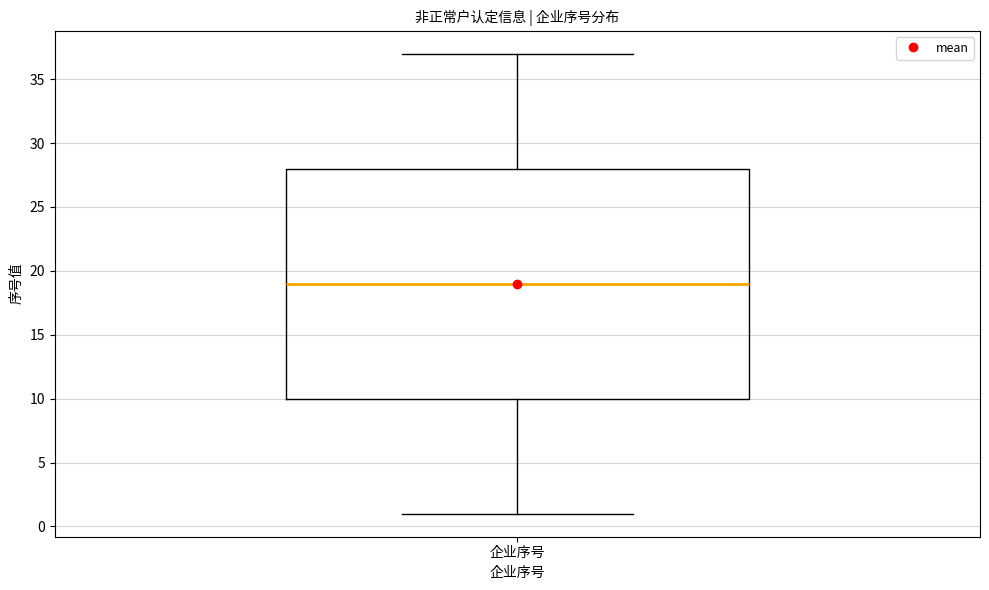

Read this box plot against the y-axis: the position of the median line, the range covered by the box, and the ends of both whiskers. The values are not printed on the chart, so give them approximately, as read against the axis.

median 19, box 10 to 28, whiskers 1 to 37